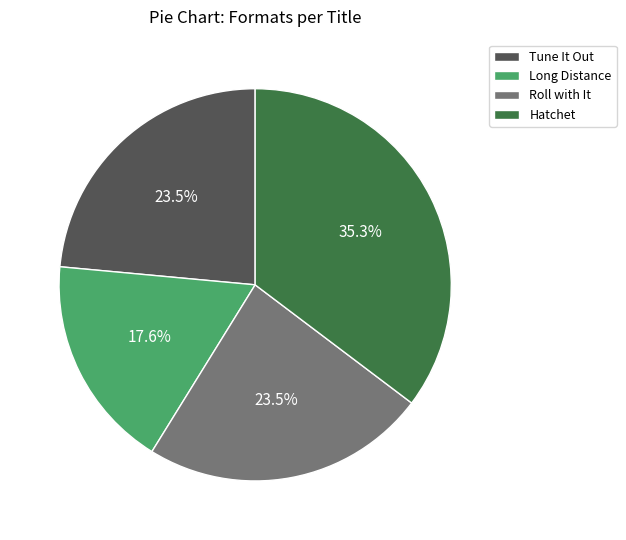

Count the number of slices in the pie.

4